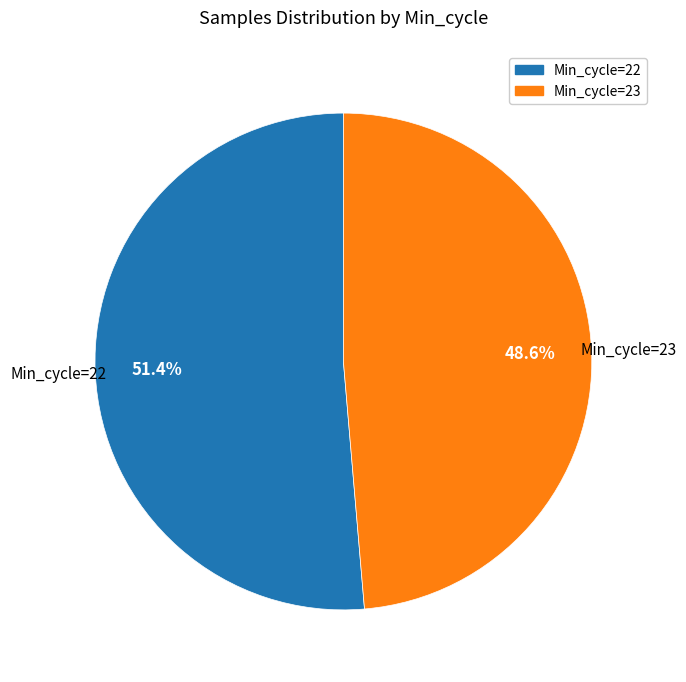

What portion of the pie excludes Min_cycle=23?

51.4%